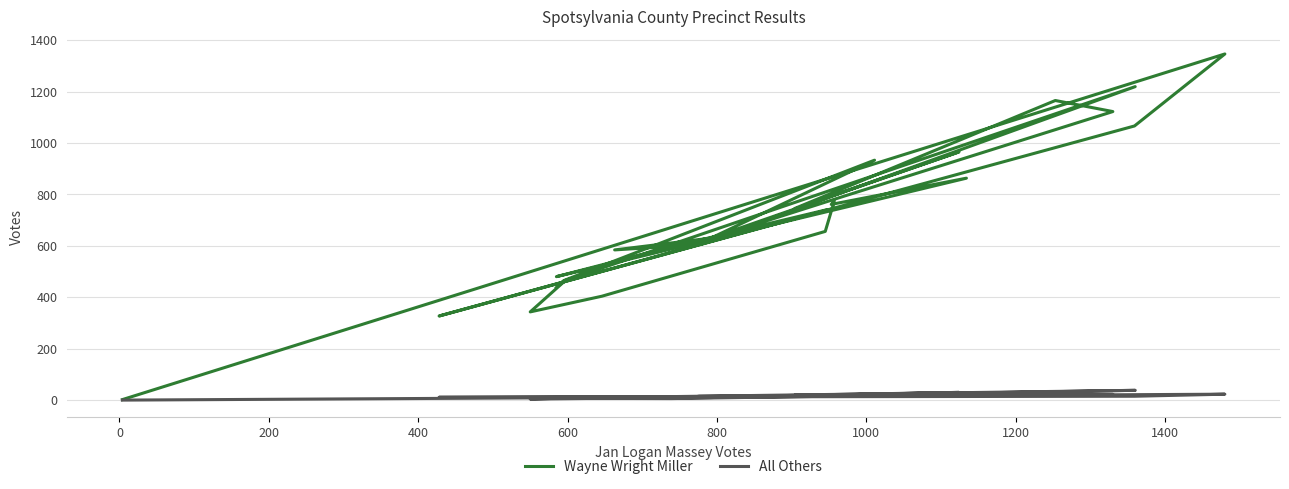

True or false: Wayne Wright Miller and All Others cross at least once.

False